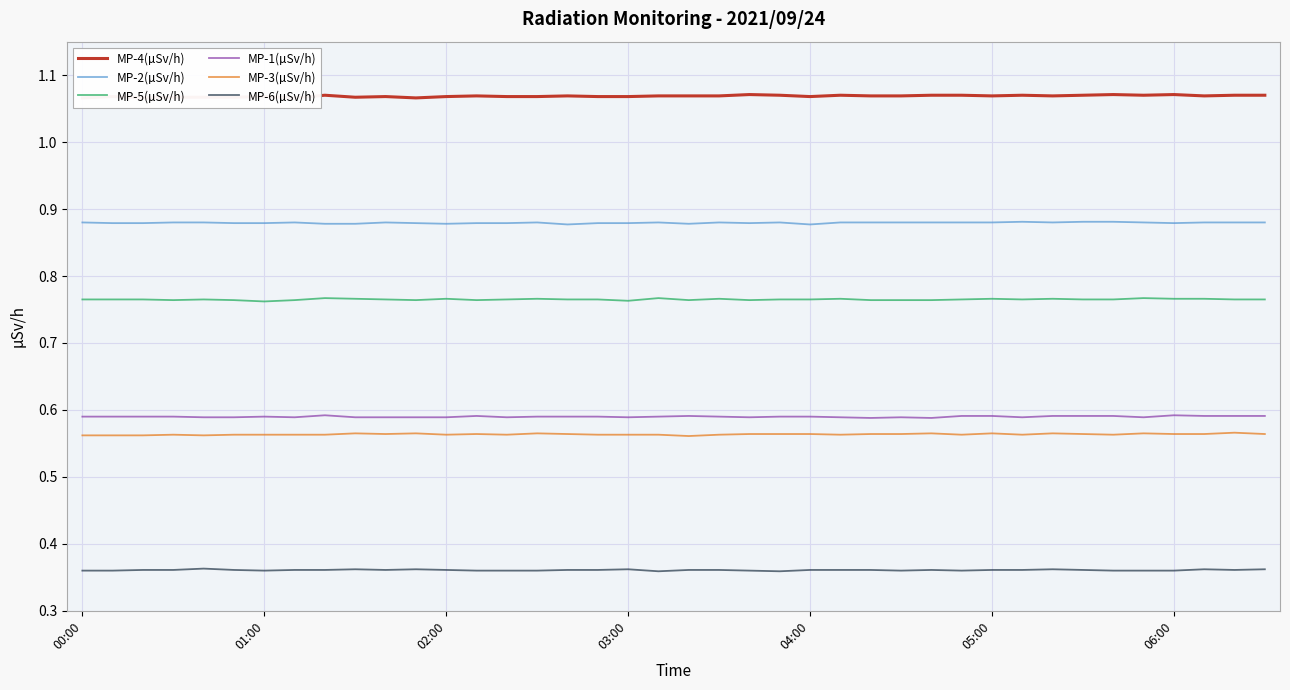

What is the sum of all MP-4(µSv/h) values?

42.7